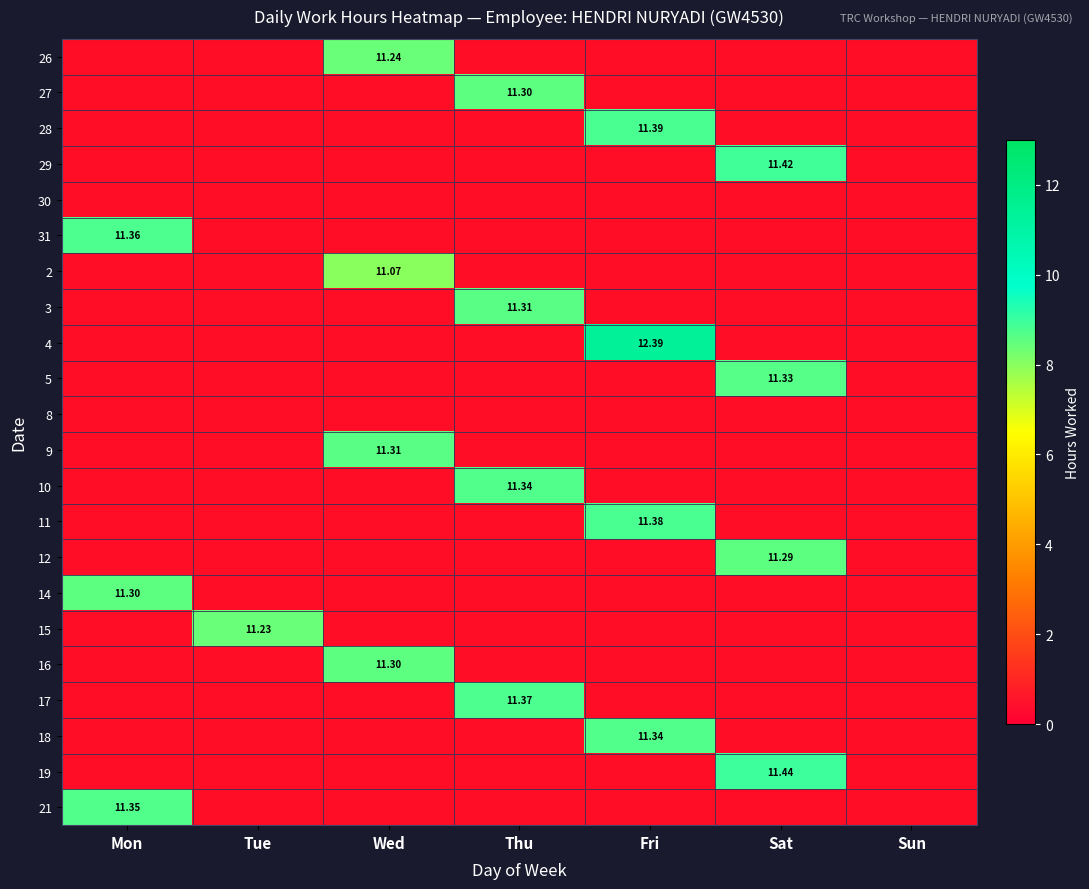

What is the difference between the highest and lowest values at Sat?

11.4